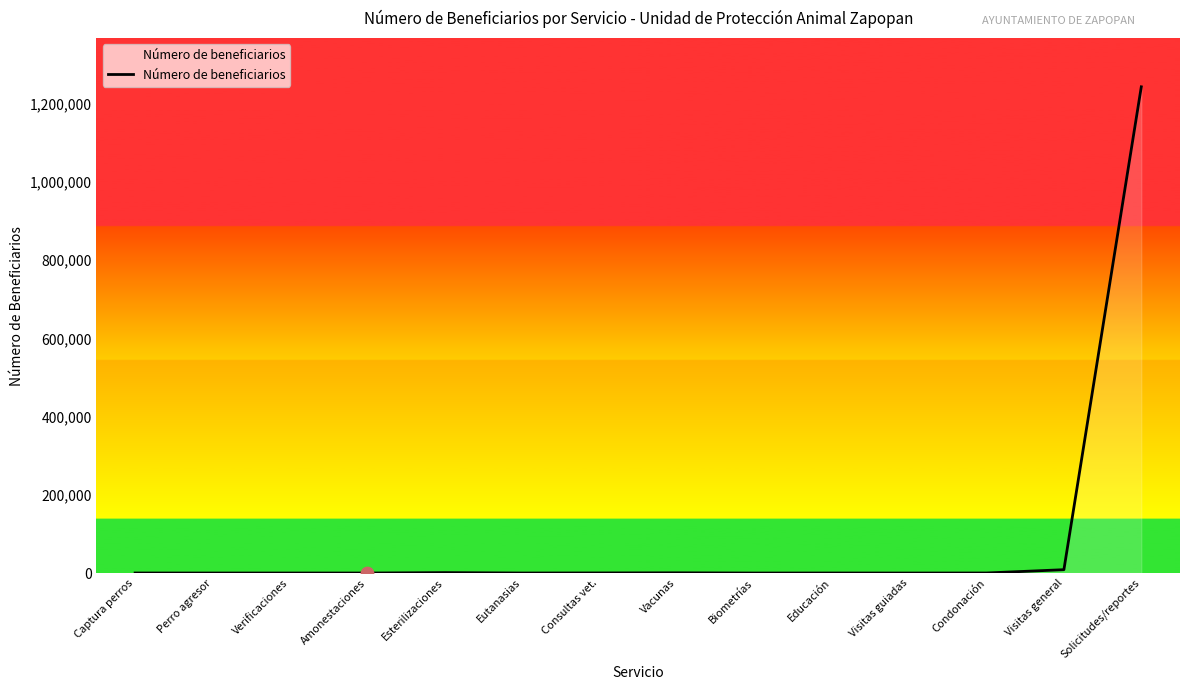

Approximately how many times larger is the value at Educación compared to Verificaciones?

1.9